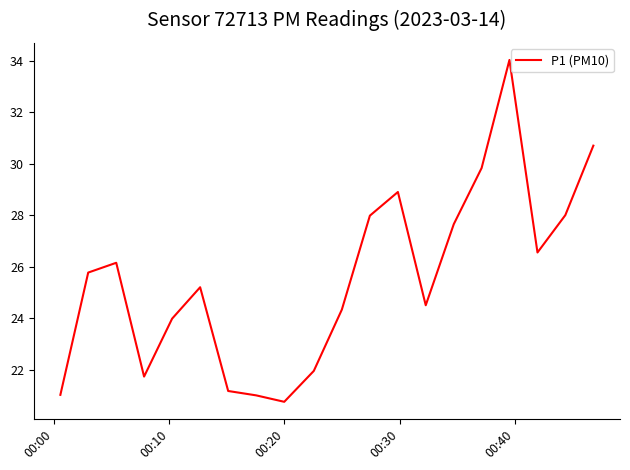

Is this an area chart (filled region under the line)?

No